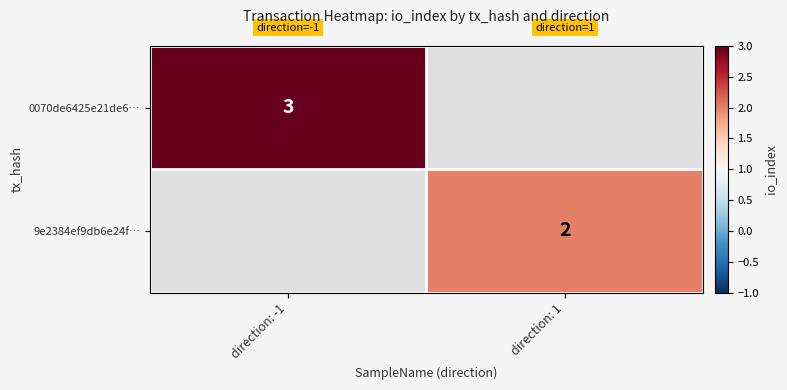

The 9e2384ef9db6e24f… series shows 3 at direction: 1. True or false?

False